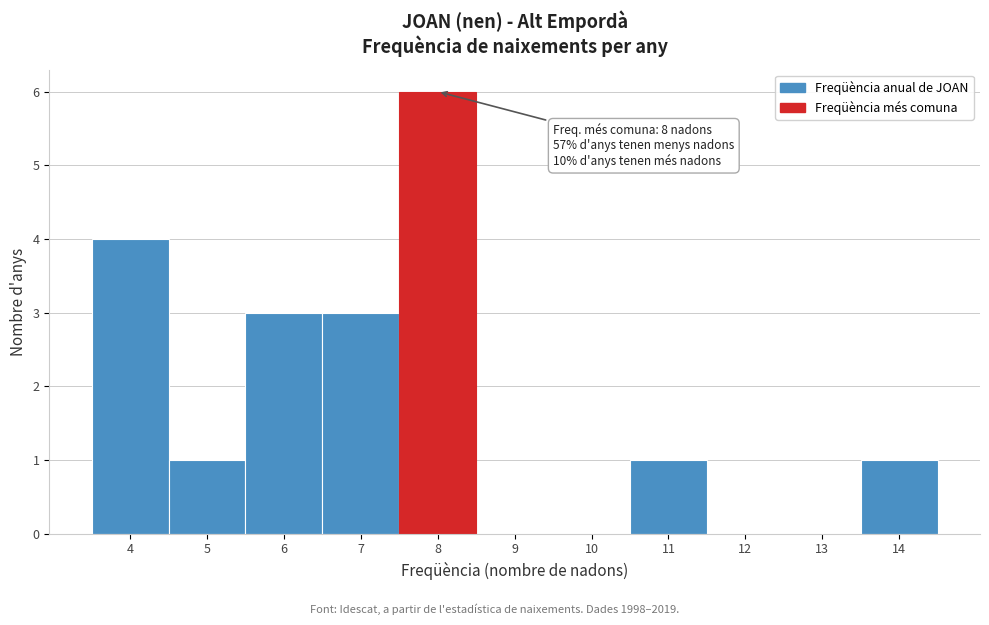

Which range on the x-axis has the tallest bar?

7.5 to 8.5